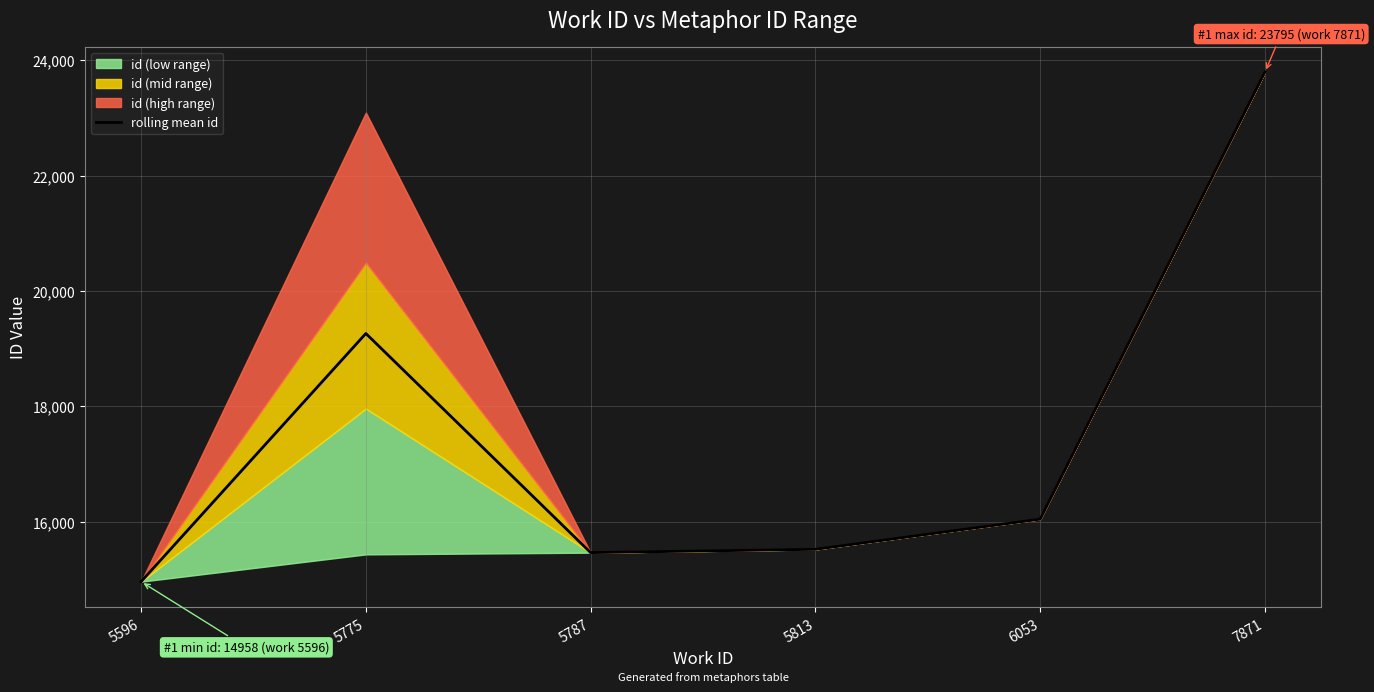

What is the value of the 5th point from the left?

16042.0